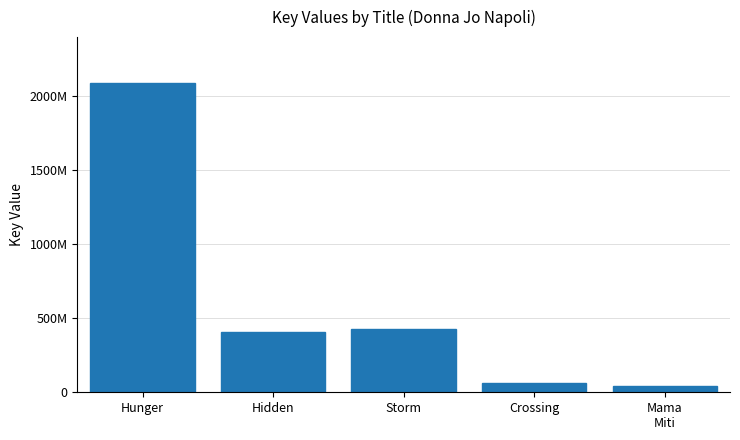

What is the change in value from Hunger to Hidden?

-1676296904